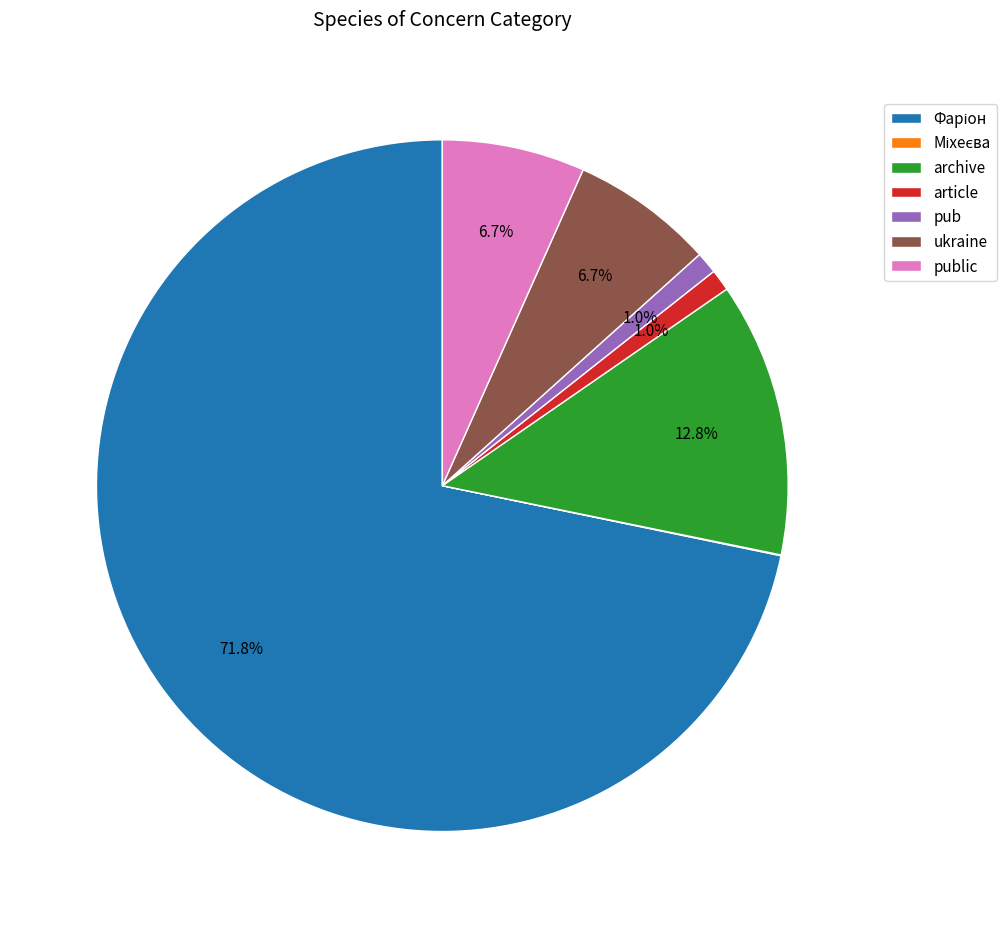

Which has a higher value, ukraine or pub?

ukraine